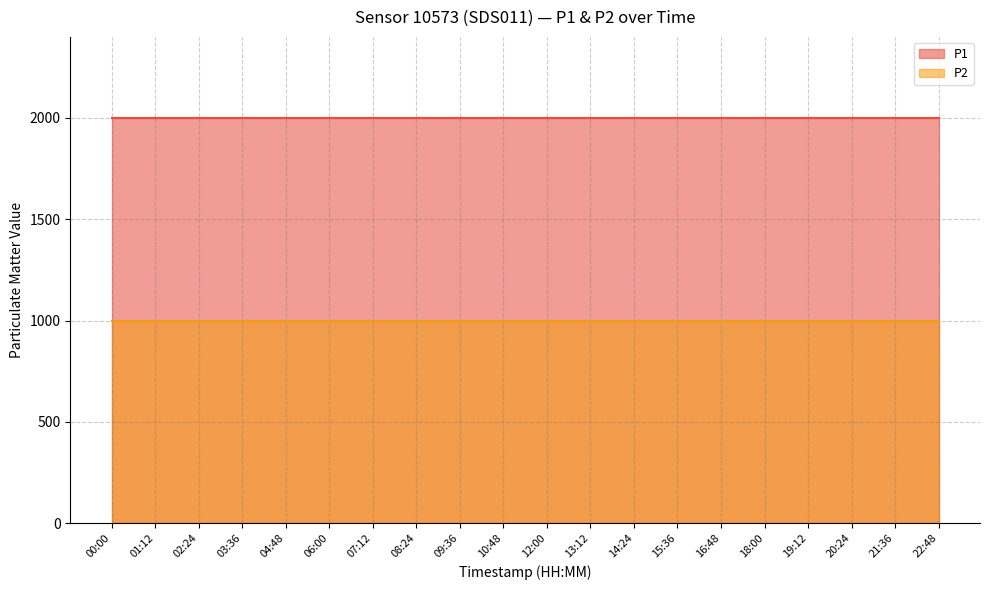

Rank the series by their maximum value, from highest to lowest.

P1, P2